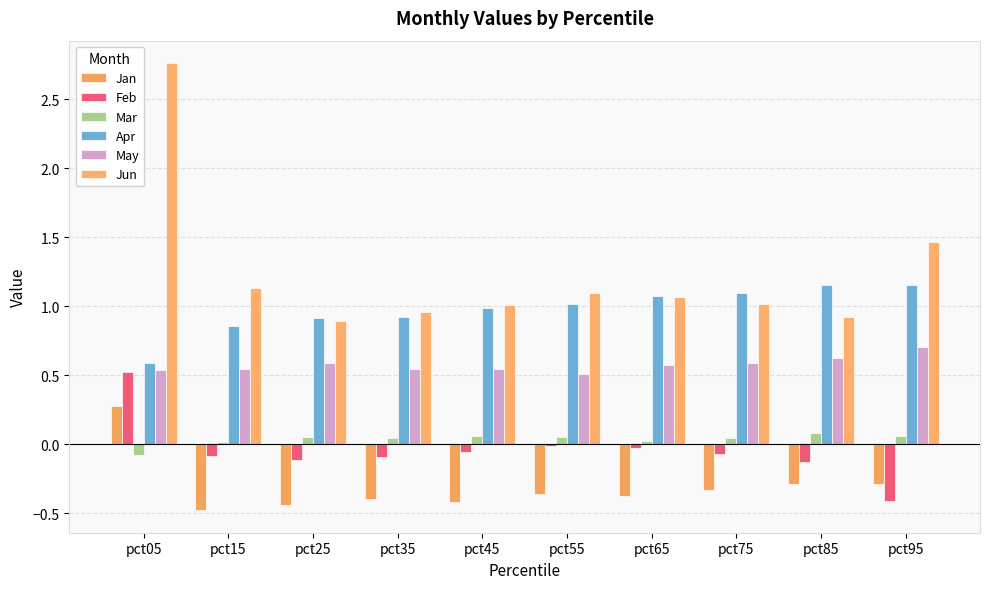

Which series has the largest total across all categories?

Jun